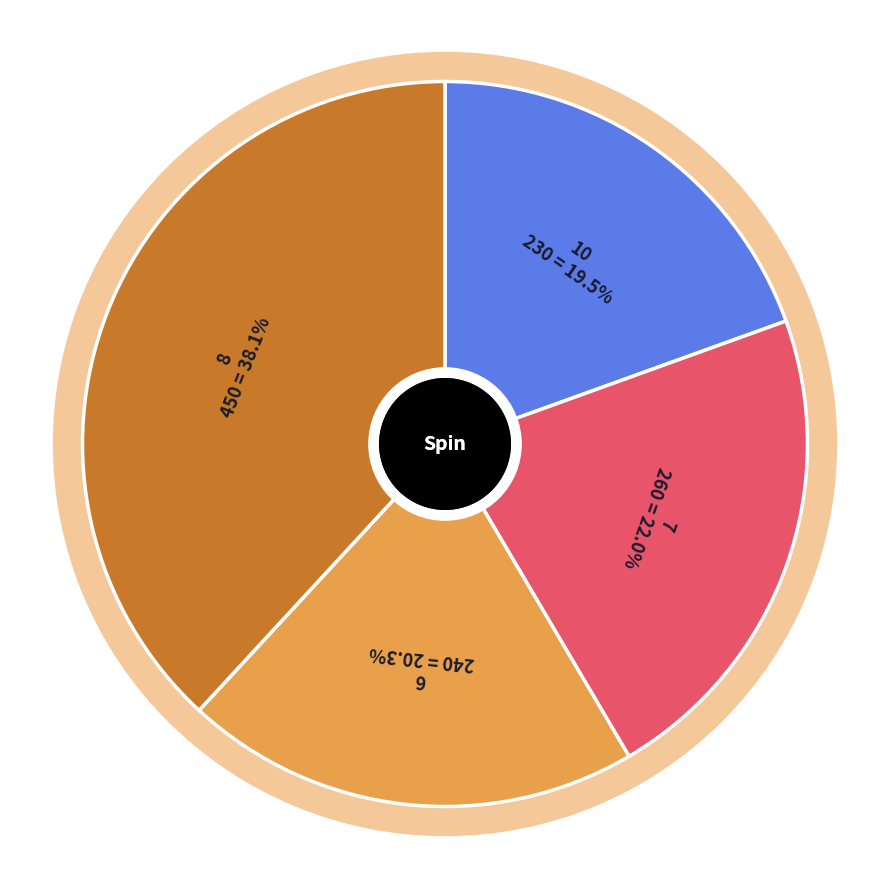

How many slices are in this pie chart?

4